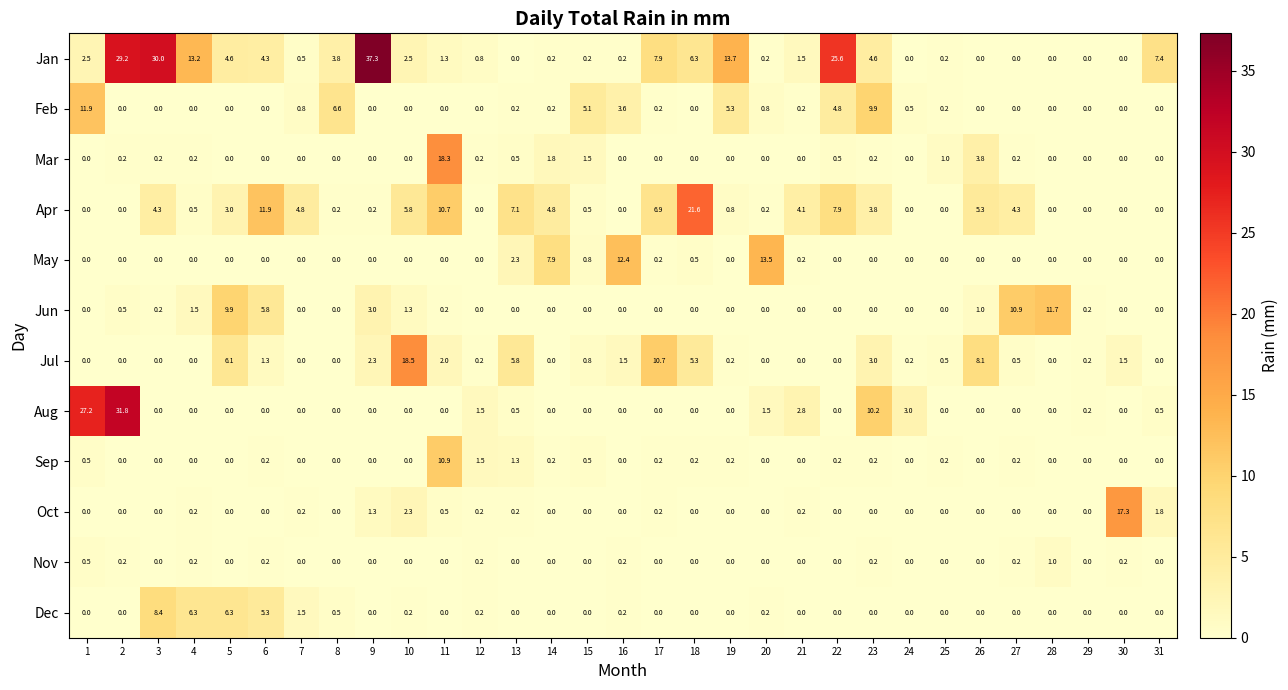

How many series are shown in this chart?

12